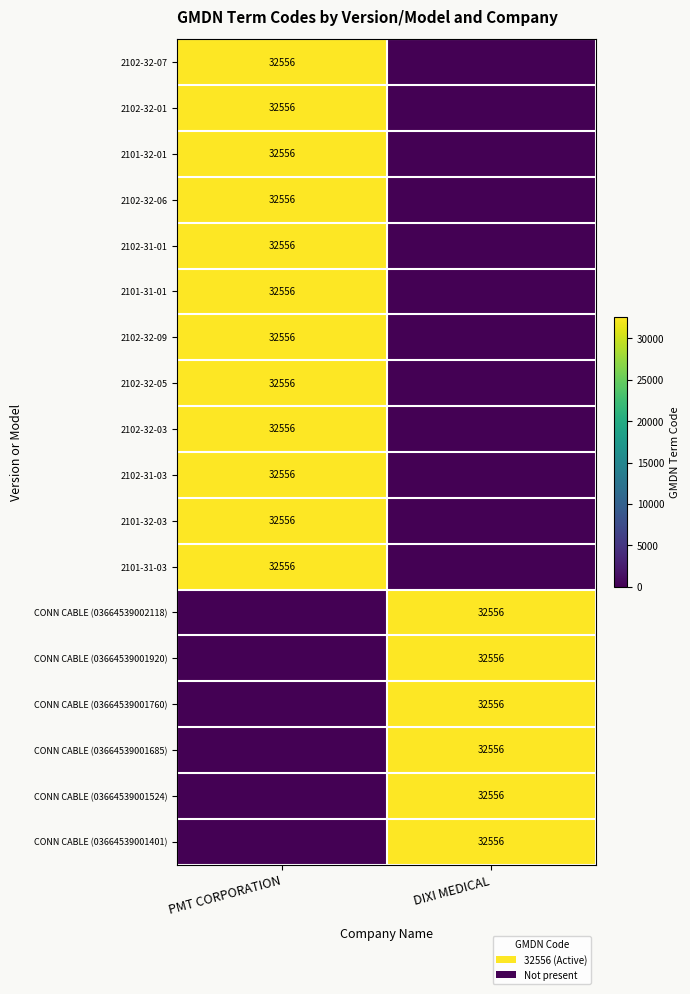

Count the number of data series in this chart.

18